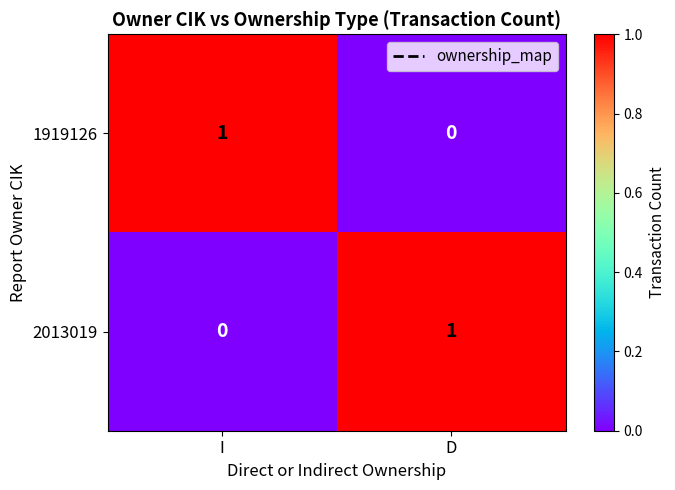

How many series are shown in this chart?

2